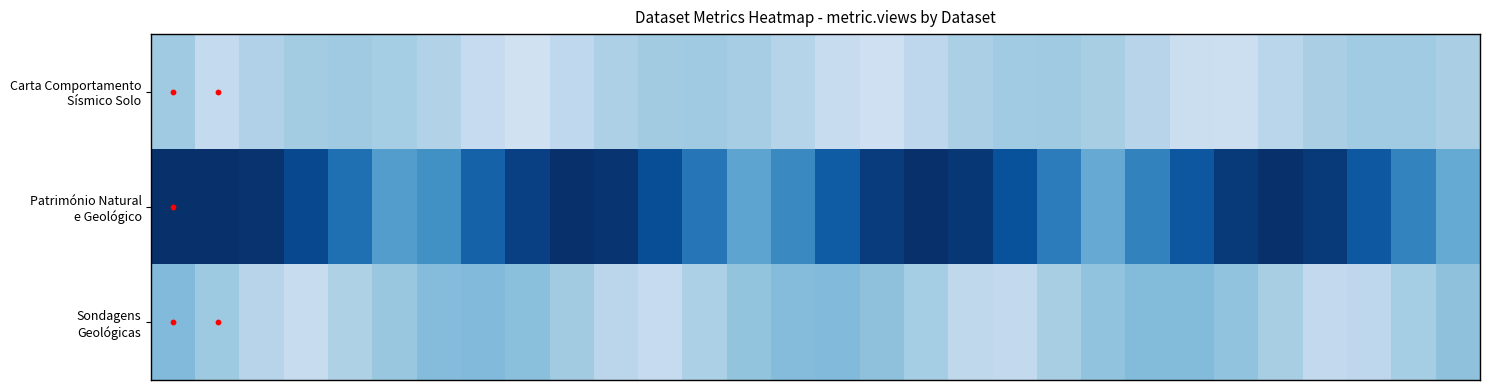

What is the maximum value shown in the chart?

27.0